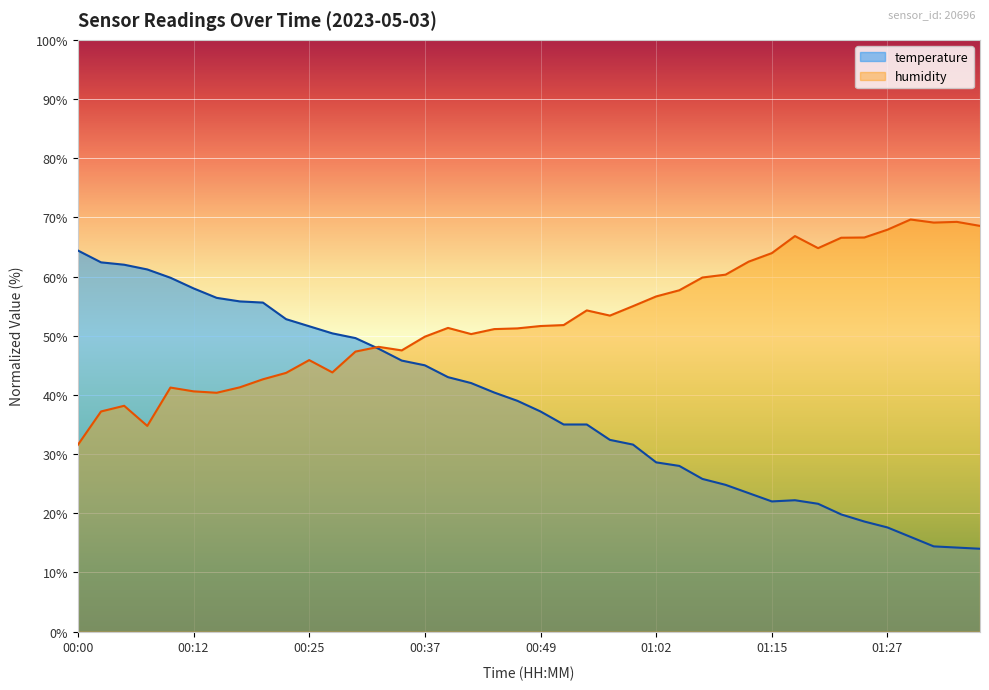

Reading left to right, list all the values displayed in this chart.

temperature: 64.4	62.4	62.0	61.2	59.8	58.0	56.4	55.8	55.6	52.8	51.6	50.4	49.6	47.8	45.8	45.0	43.0	42.0	40.4	39.0	37.2	35.0	35.0	32.4	31.6	28.6	28.0	25.8	24.8	23.4	22.0	22.2	21.6	19.8	18.6	17.6	16.0	14.4	14.2	14.0
humidity: 31.6	37.2	38.2	34.8	41.2	40.6	40.4	41.3	42.6	43.7	45.9	43.8	47.3	48.1	47.5	49.8	51.3	50.3	51.1	51.2	51.6	51.8	54.3	53.4	55.0	56.6	57.7	59.8	60.3	62.5	64.0	66.8	64.8	66.6	66.6	67.9	69.6	69.1	69.2	68.6